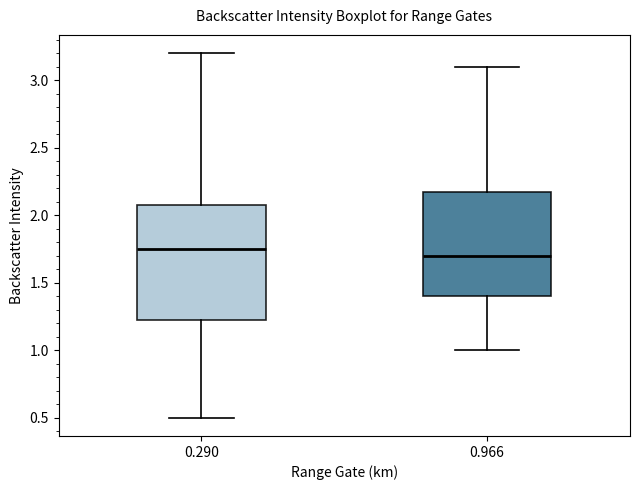

Comparing the boxes themselves (not the whiskers), which one is the tallest?

0.290